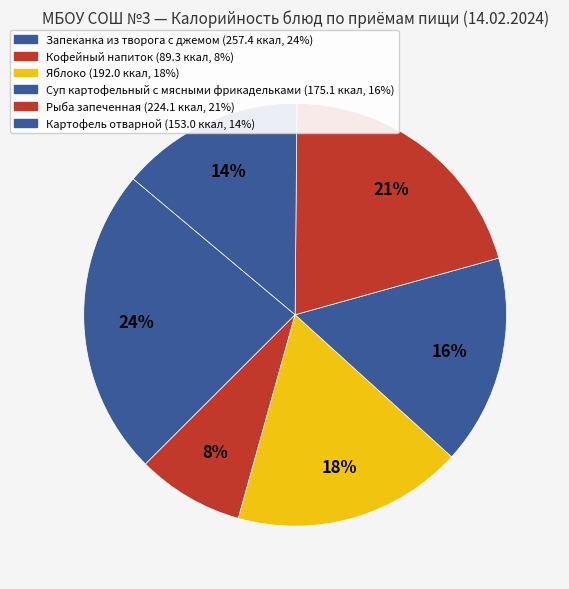

What percentage is the Картофель отварной slice, to the nearest percent?

14%